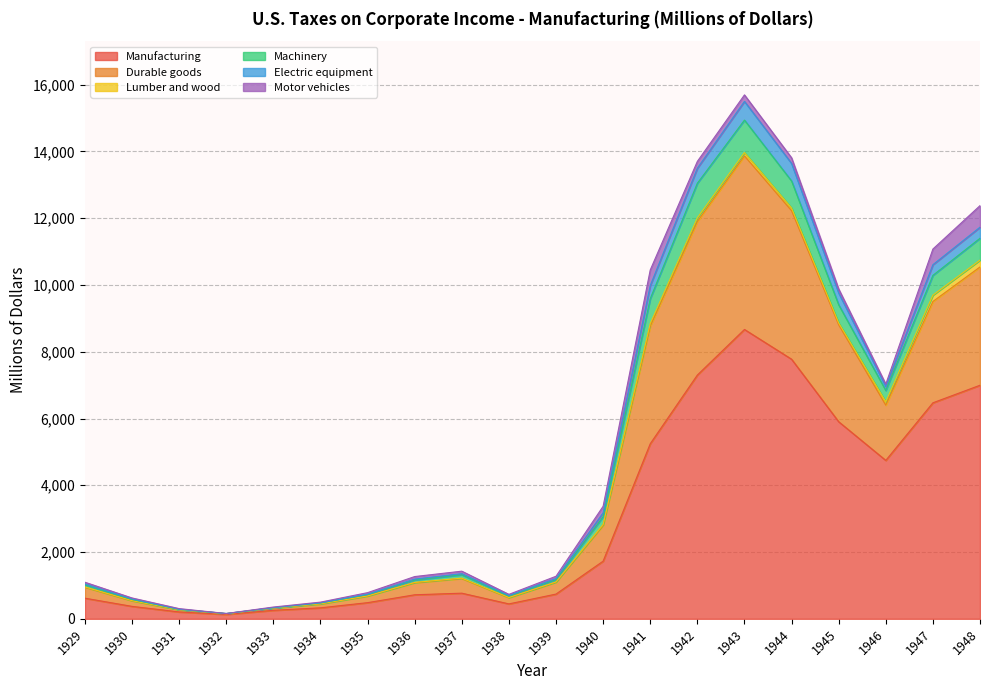

At how many categories does at least one series exceed 12732?

3